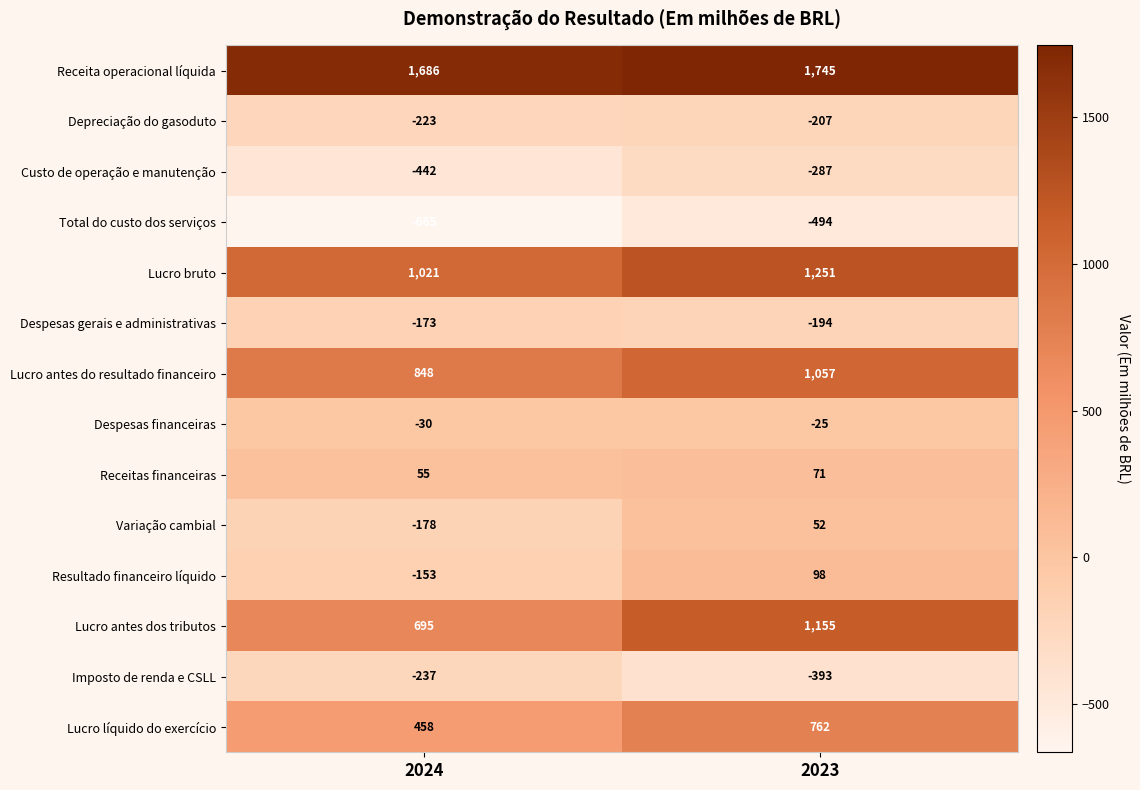

What is the difference between the Lucro antes dos tributos values at 2023 and 2024?

460